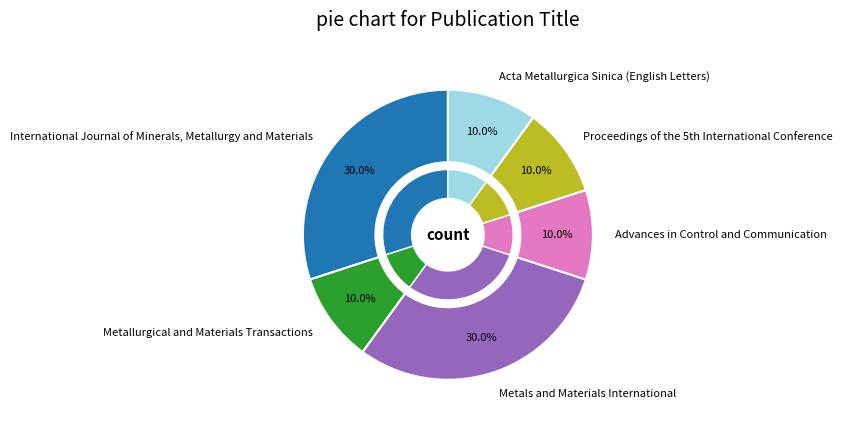

To the nearest percent, what percentage of the pie is Advances in Control and Communication?

10%